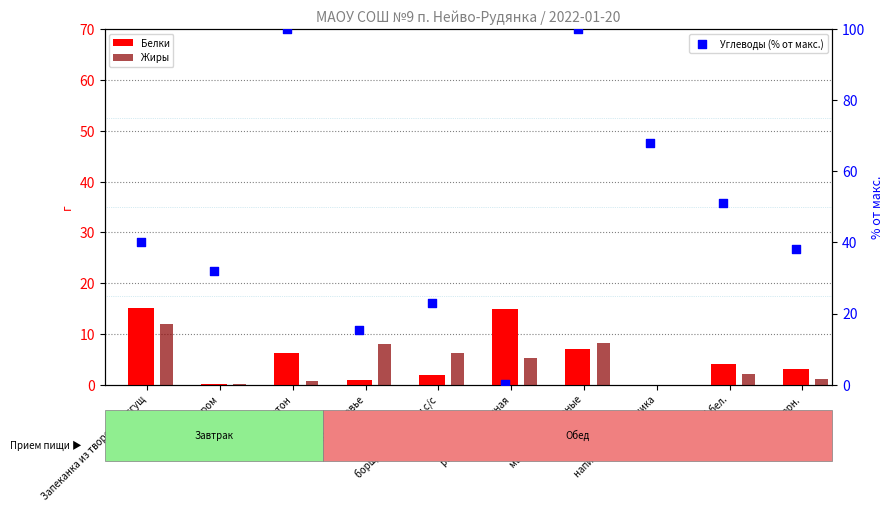

Which series has the widest spread of Y values?

Углеводы (% от макс.)